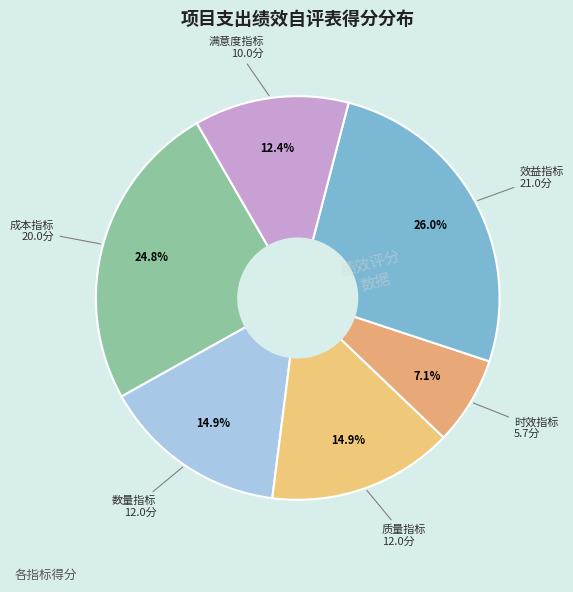

Count the number of slices in the pie.

6